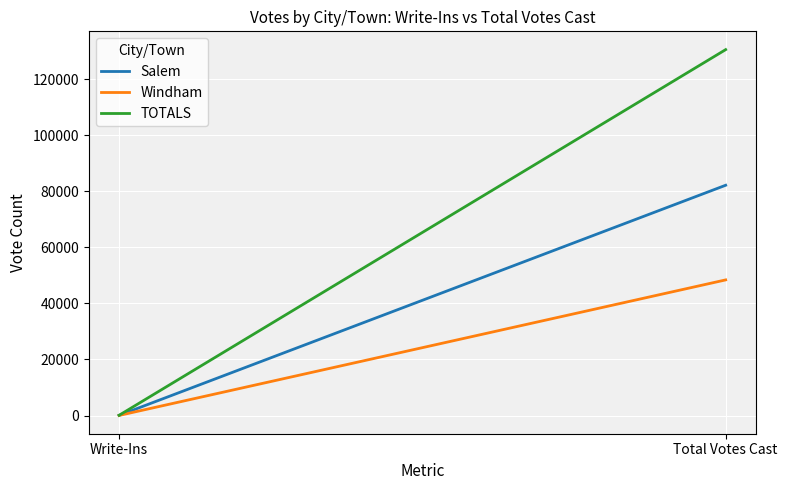

Between Write-Ins and Total Votes Cast, which series saw the biggest shift?

TOTALS